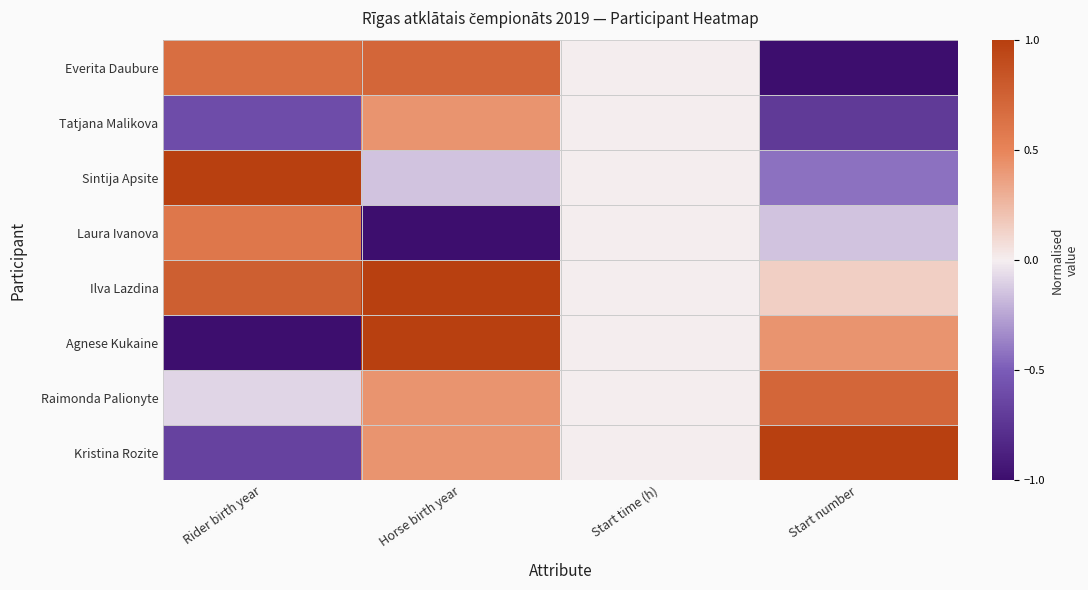

Reading left to right, list all the values displayed in this chart.

Everita Daubure: Rider birth year=0.7	Horse birth year=0.7	Start time (h)=0.0	Start number=-1.0
Tatjana Malikova: Rider birth year=-0.6	Horse birth year=0.4	Start time (h)=0.0	Start number=-0.7
Sintija Apsite: Rider birth year=1.0	Horse birth year=-0.1	Start time (h)=0.0	Start number=-0.4
Laura Ivanova: Rider birth year=0.6	Horse birth year=-1.0	Start time (h)=0.0	Start number=-0.1
Ilva Lazdina: Rider birth year=0.8	Horse birth year=1.0	Start time (h)=0.0	Start number=0.1
Agnese Kukaine: Rider birth year=-1.0	Horse birth year=1.0	Start time (h)=0.0	Start number=0.4
Raimonda Palionyte: Rider birth year=-0.1	Horse birth year=0.4	Start time (h)=0.0	Start number=0.7
Kristina Rozite: Rider birth year=-0.7	Horse birth year=0.4	Start time (h)=0.0	Start number=1.0